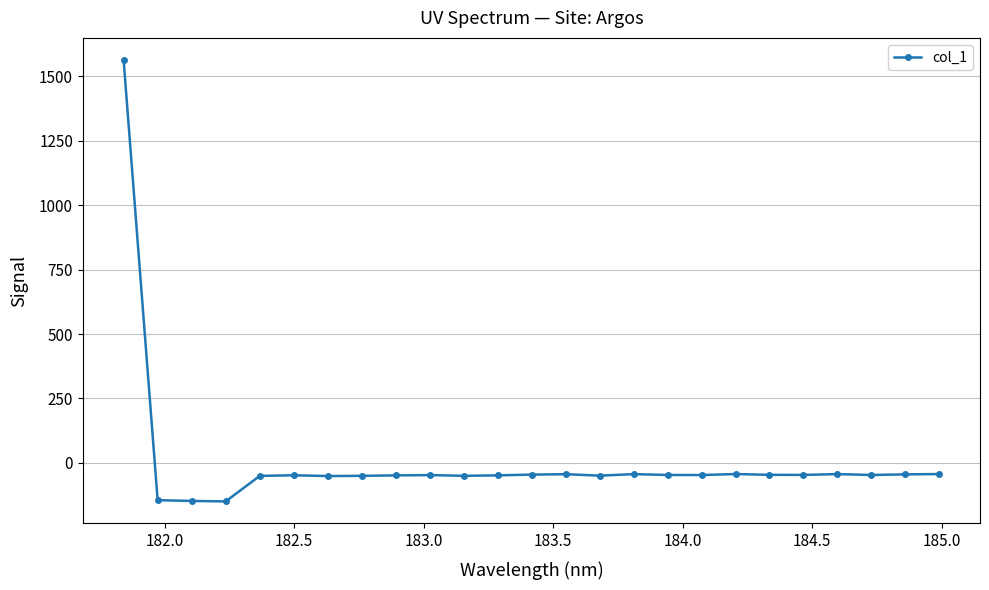

What is the value of the 6th point from the left?

-47.7